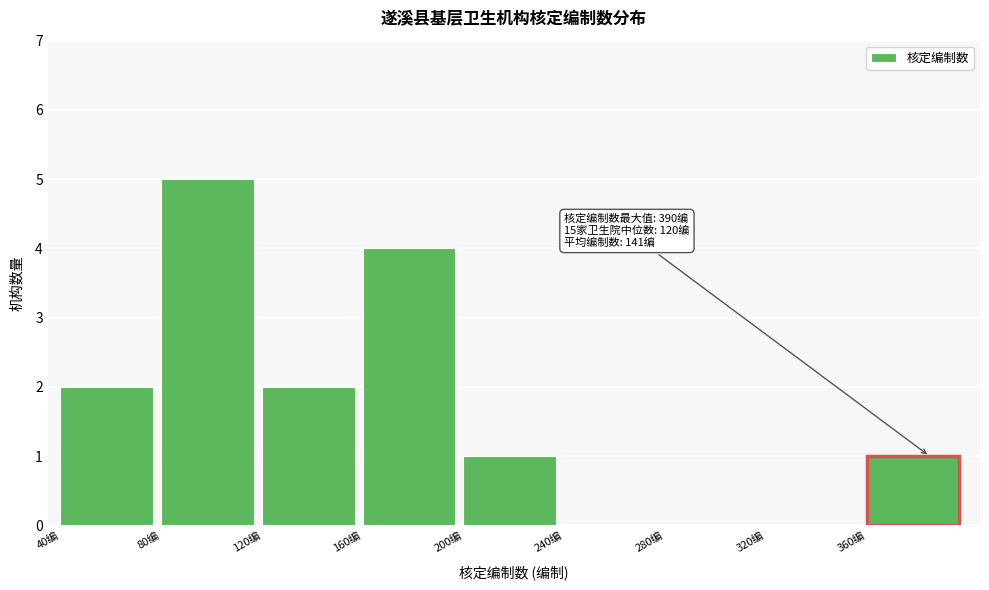

Which range on the x-axis has the tallest bar?

80 to 120